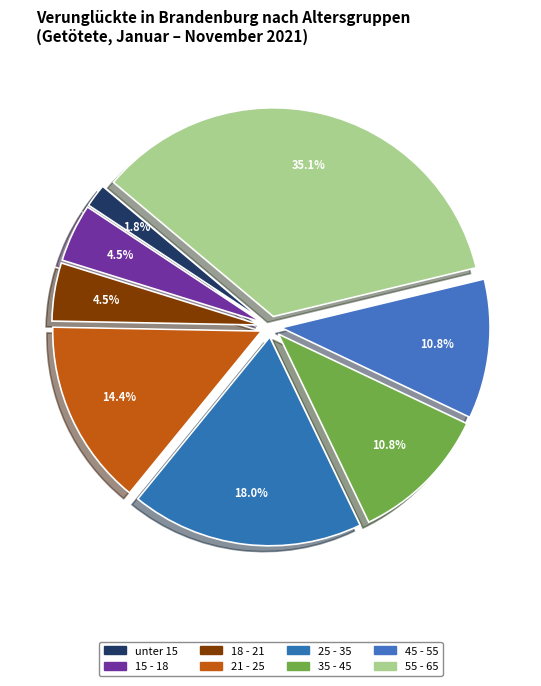

Is the sum of 21 - 25 and 25 - 35 greater than half?

No